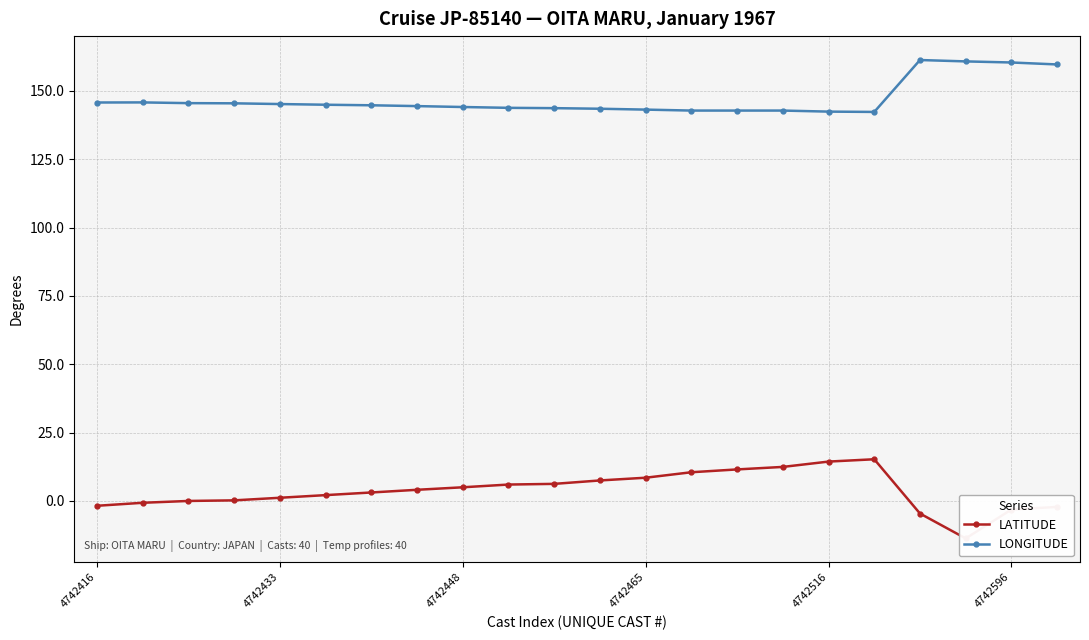

Reading right to left, transcribe all the data shown in this chart.

LATITUDE: -2.2	-3.1	-13.7	-4.6	15.2	14.4	12.4	11.5	10.5	8.5	7.5	6.2	6.0	5.0	4.1	3.1	2.1	1.2	0.2	0.0	-0.7	-1.8
LONGITUDE: 159.7	160.4	160.8	161.3	142.3	142.4	142.8	142.8	142.8	143.1	143.4	143.7	143.8	144.1	144.4	144.7	144.9	145.2	145.4	145.5	145.8	145.7